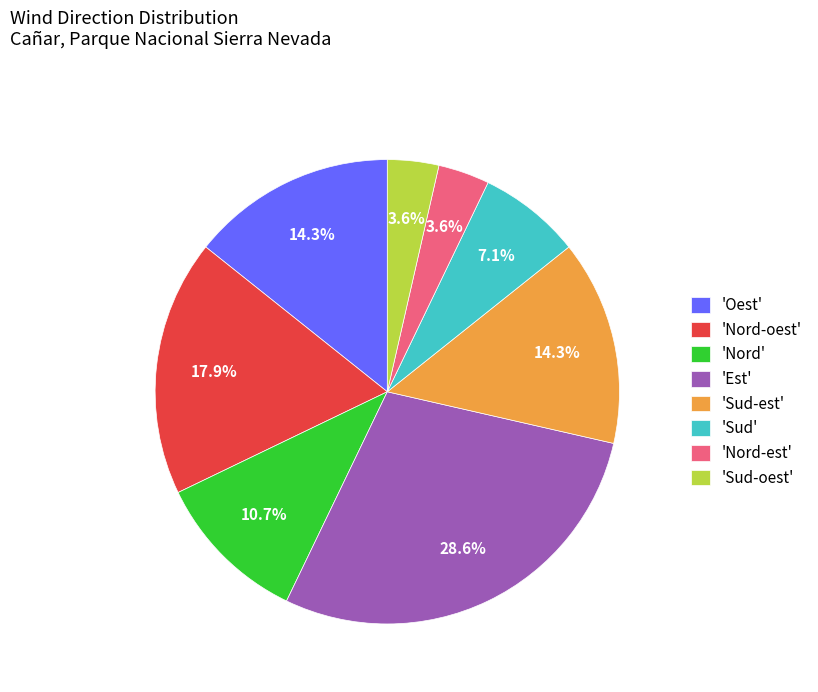

What is the total percentage of 'Est' and 'Sud'?

35.7%